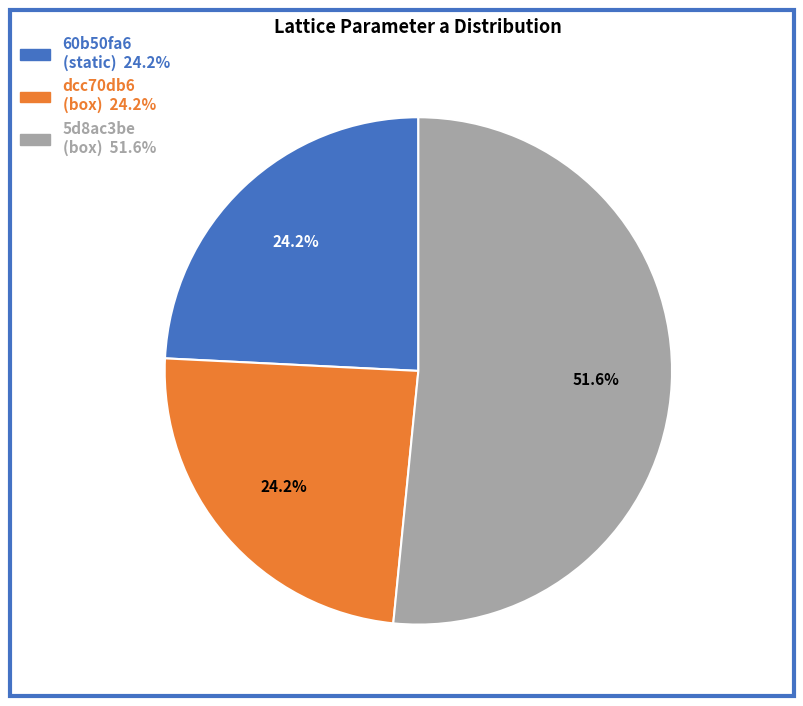

Which has a higher value, 5d8ac3be (box) or dcc70db6 (box)?

5d8ac3be (box)